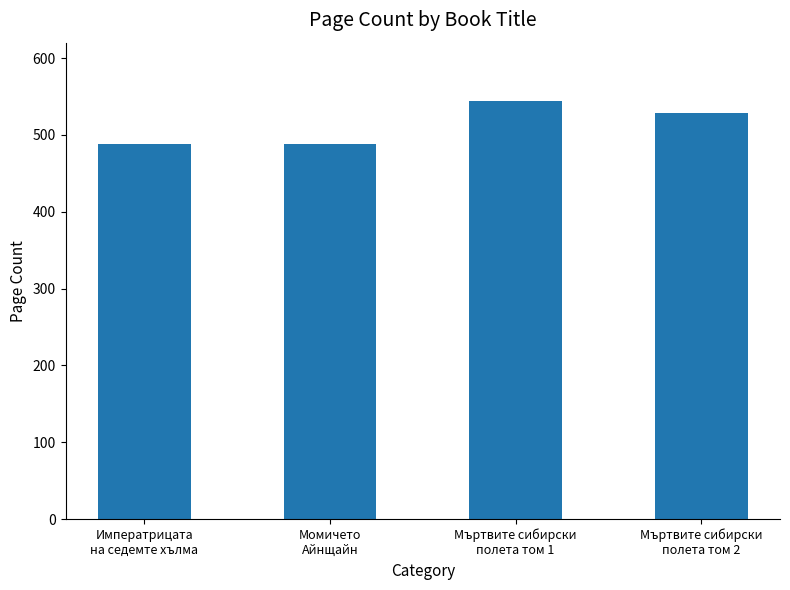

Reading right to left, extract all data points from this chart.

528	544	488	488